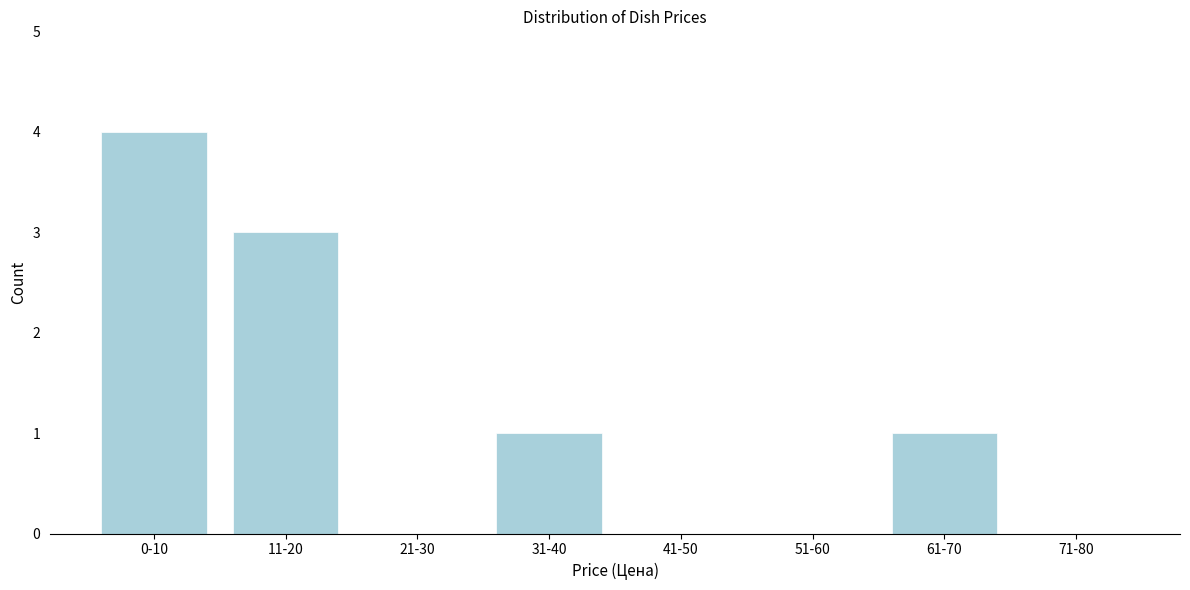

Reading right to left, transcribe all the data shown in this chart.

71-80=0	61-70=1	51-60=0	41-50=0	31-40=1	21-30=0	11-20=3	0-10=4